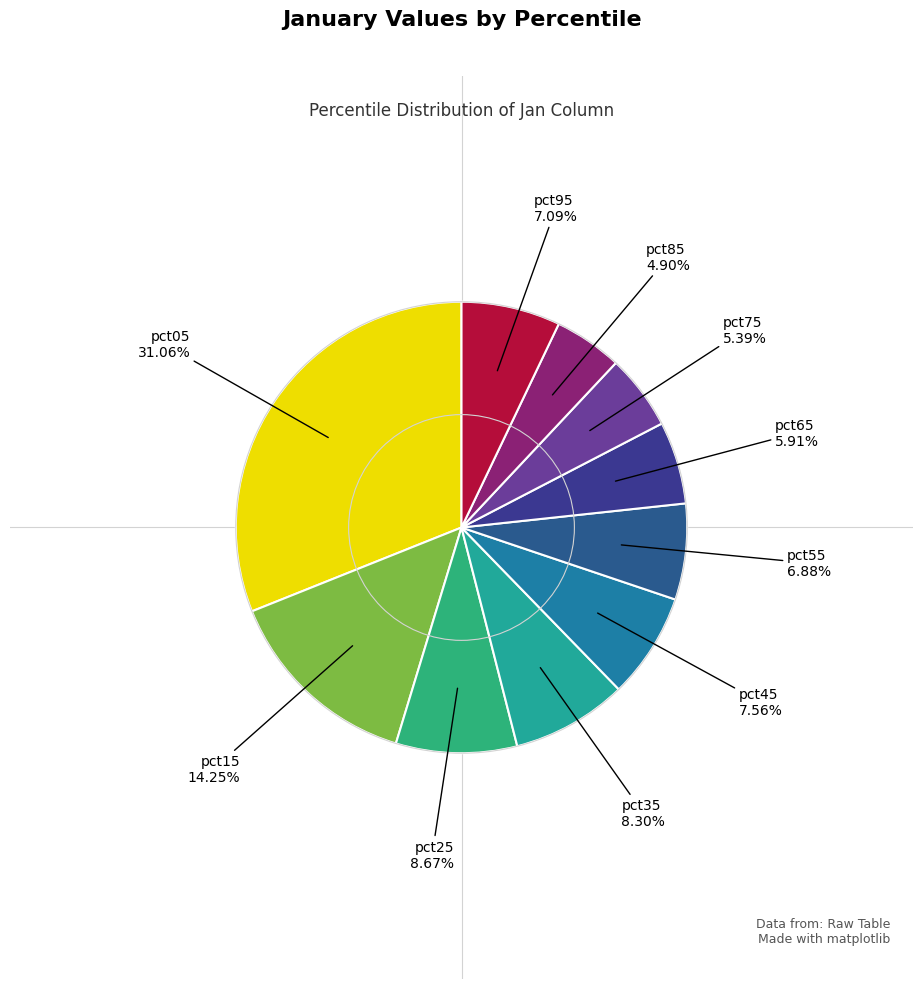

True or false: pct05 accounts for 31% of the total.

True